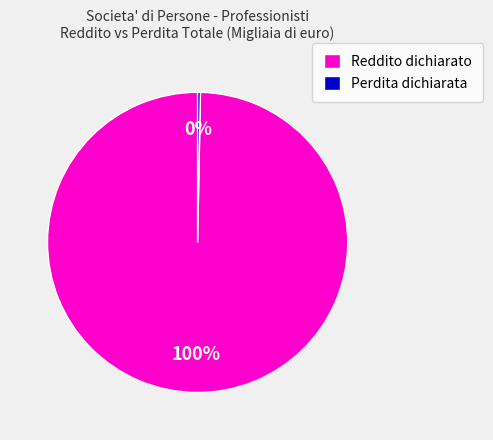

To the nearest percent, what is the average slice percentage?

50%